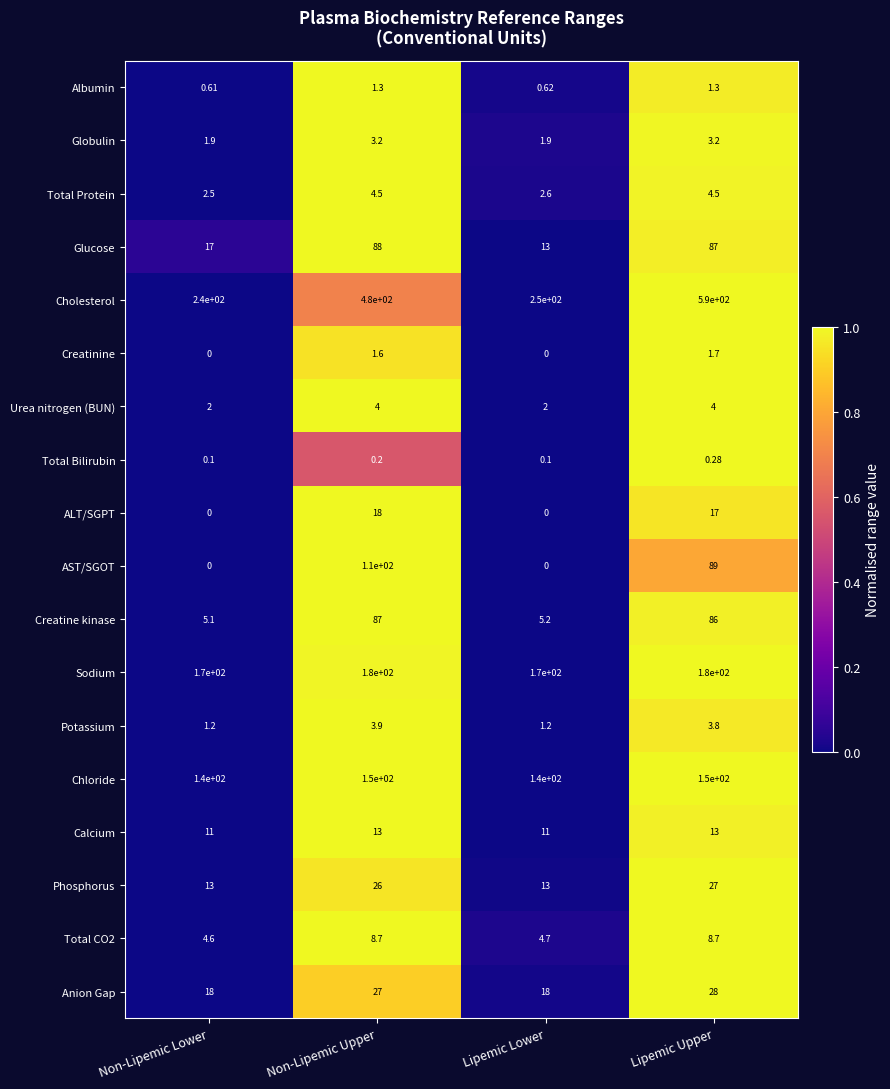

Count the number of data series in this chart.

18